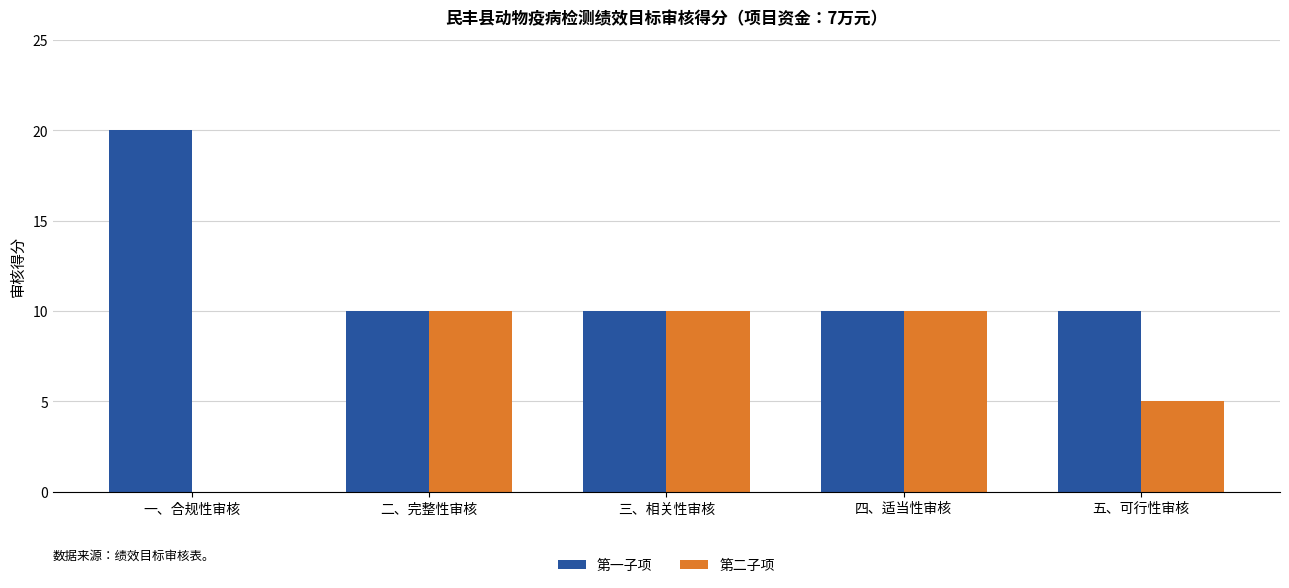

At which label does 第一子项 reach its peak?

一、合规性审核